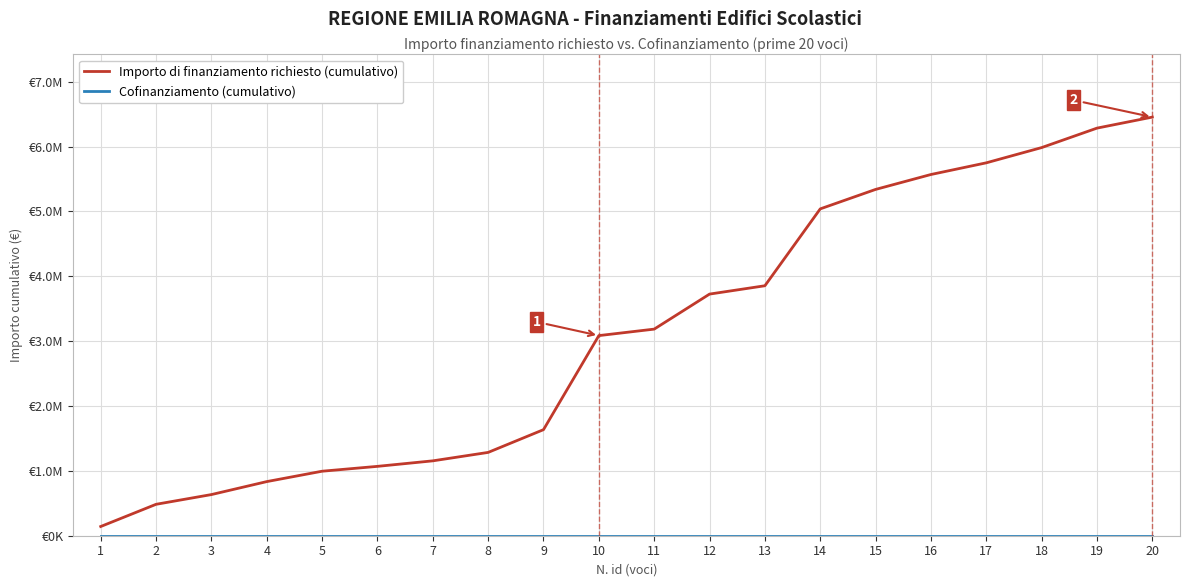

Rank the categories by Importo di finanziamento richiesto (cumulativo) value from highest to lowest.

20, 19, 18, 17, 16, 15, 14, 13, 12, 11, 10, 9, 8, 7, 6, 5, 4, 3, 2, 1